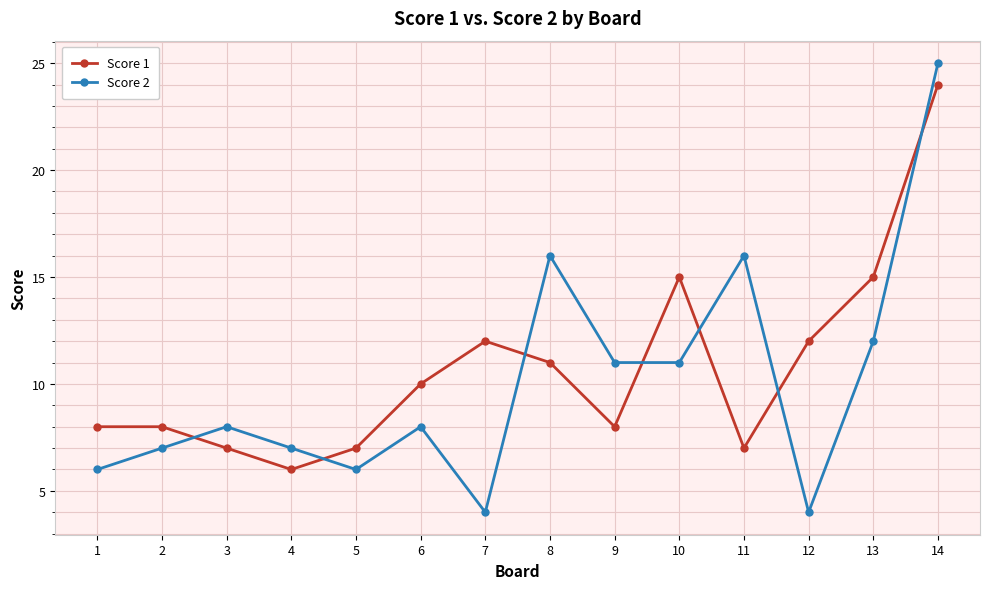

What is the difference between the maximum and minimum values in the Score 1 series?

18